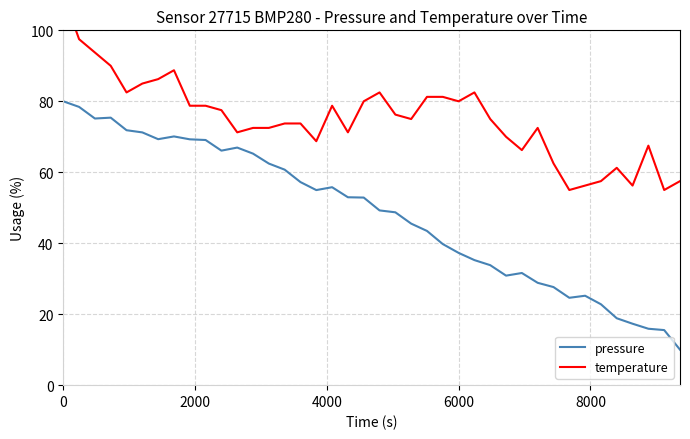

True or false: temperature and pressure intersect in this chart.

False